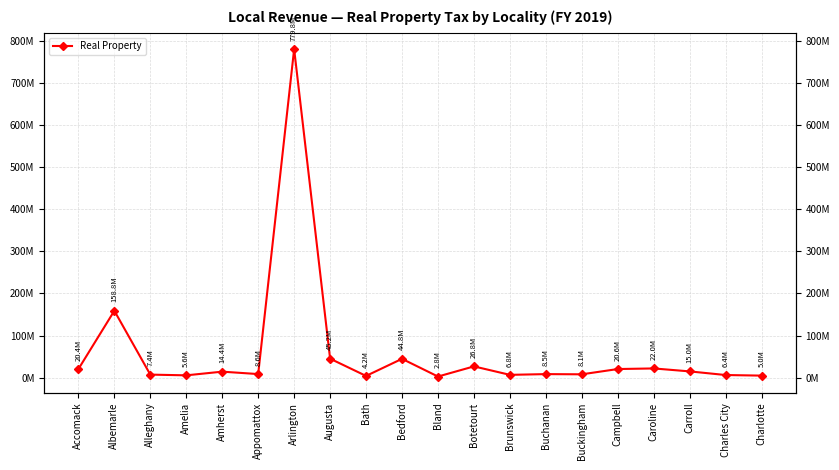

How many lines are shown in the chart?

1